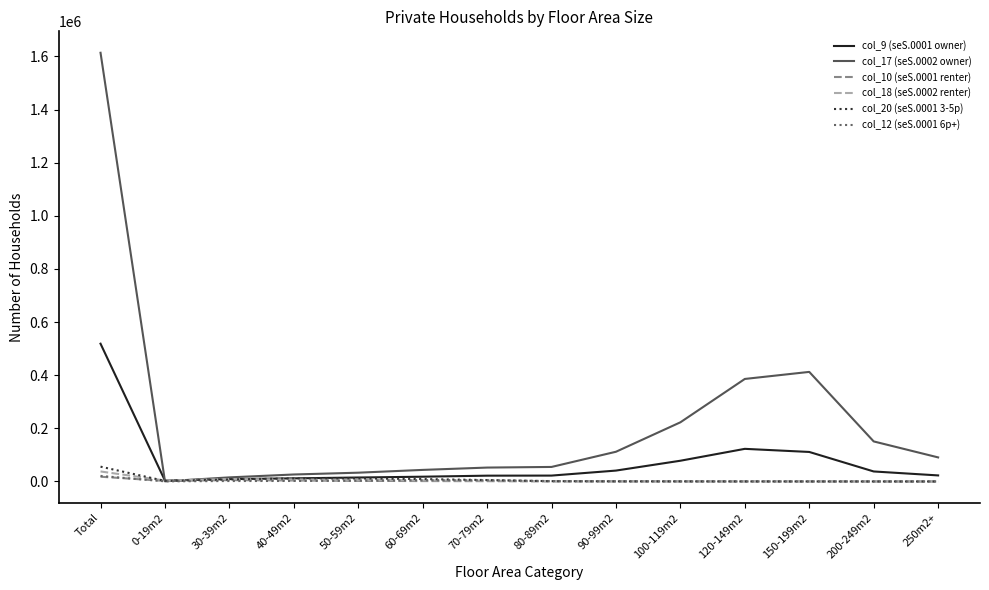

What is the total value across all series at 0-19m2?

12014